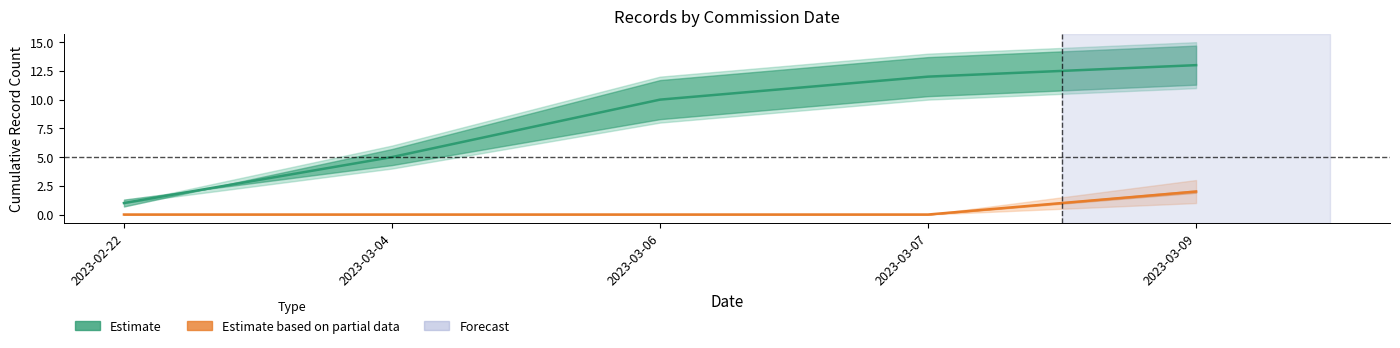

Rank the series by their average value, from lowest to highest.

Estimate based on partial data, Estimate